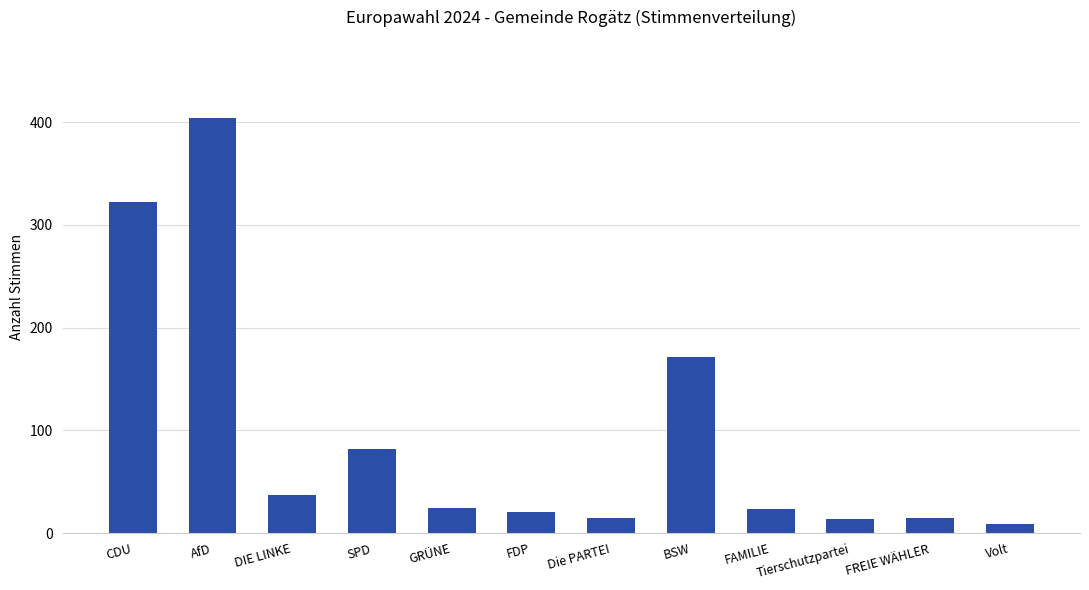

Count the number of categories in the chart.

12